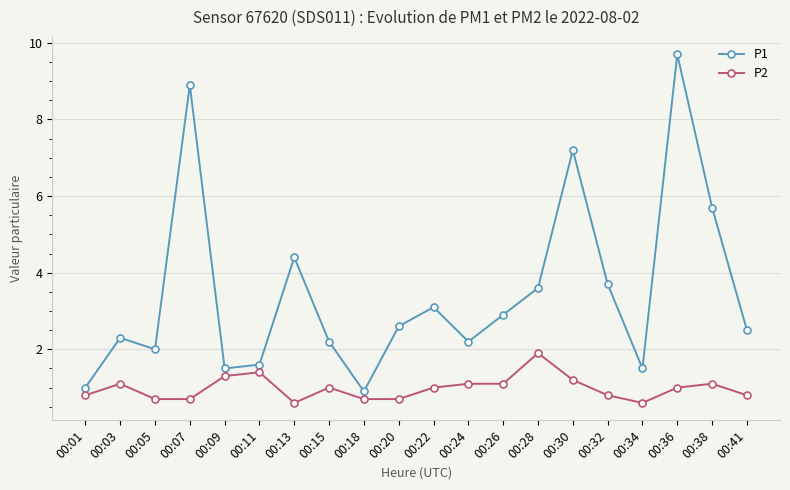

How many lines are shown in the chart?

2